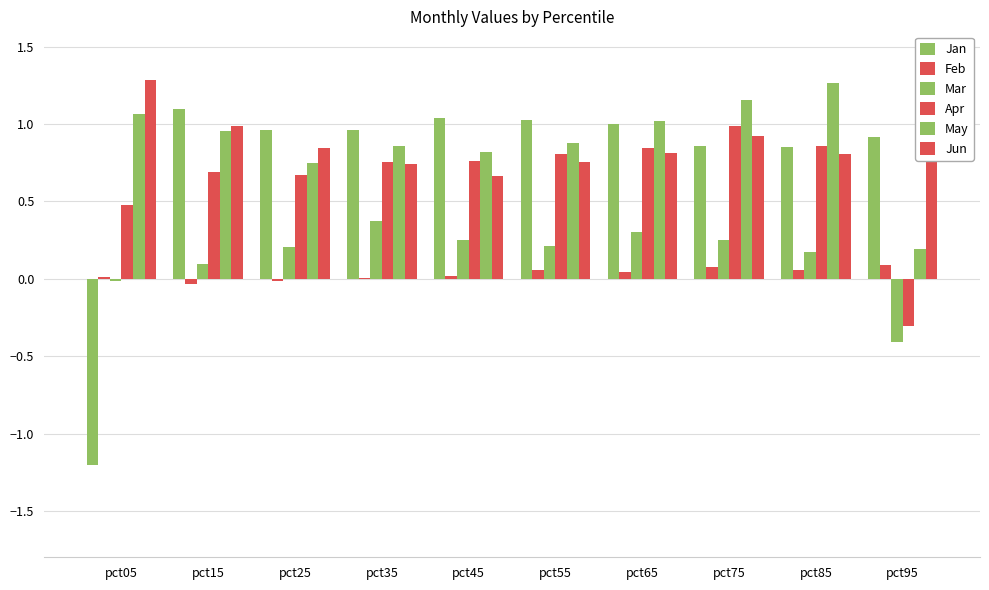

Which series changed the most between pct45 and pct85?

May